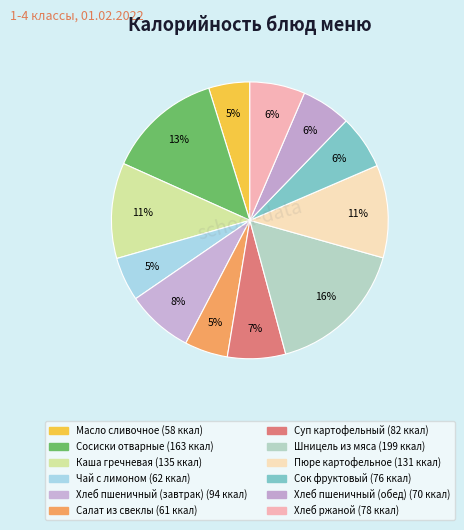

How many slices are in this pie chart?

12